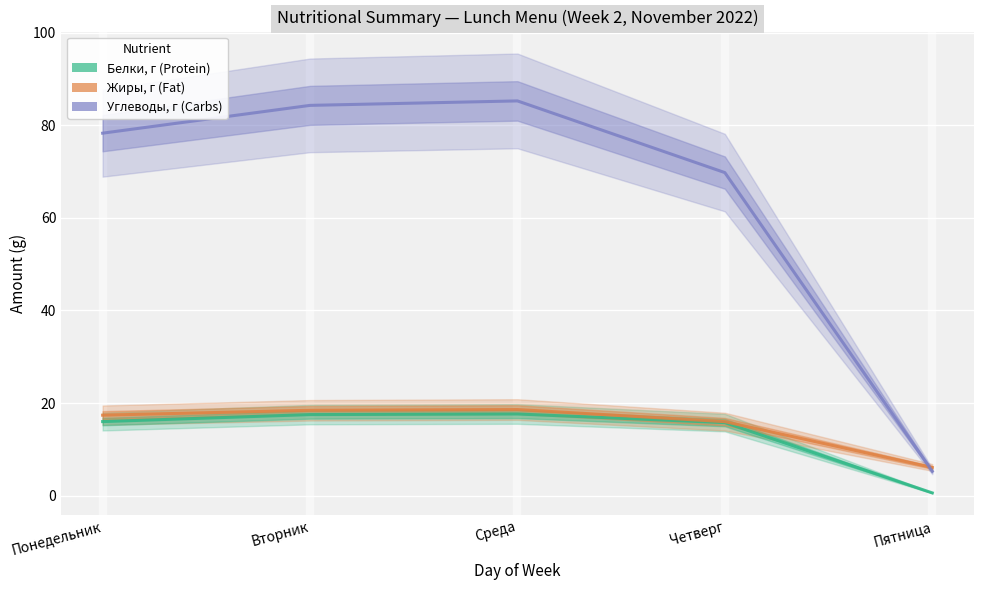

What is the difference between the highest and lowest values at Среда?

67.6